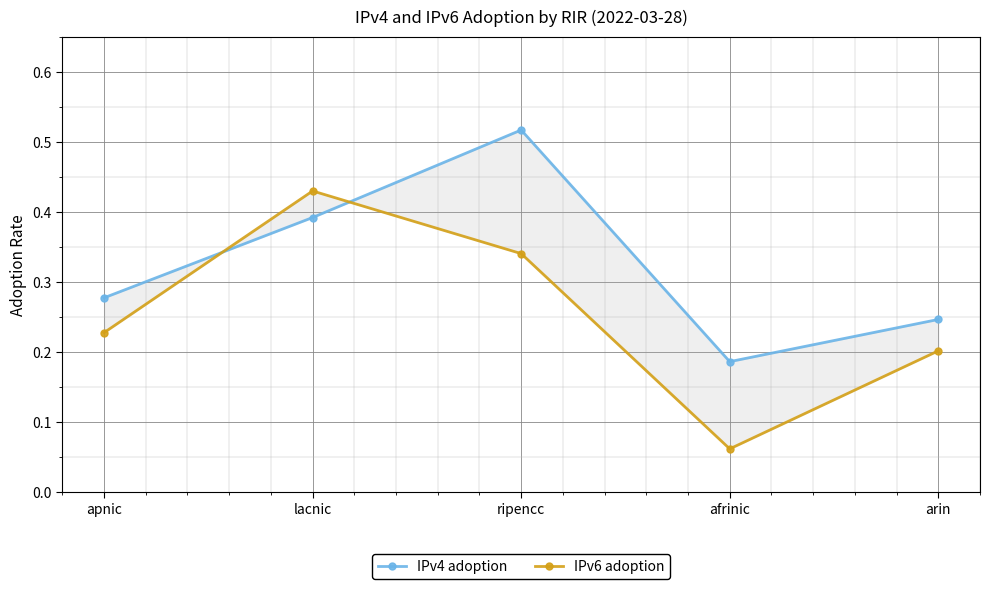

What position from the left is lacnic?

2